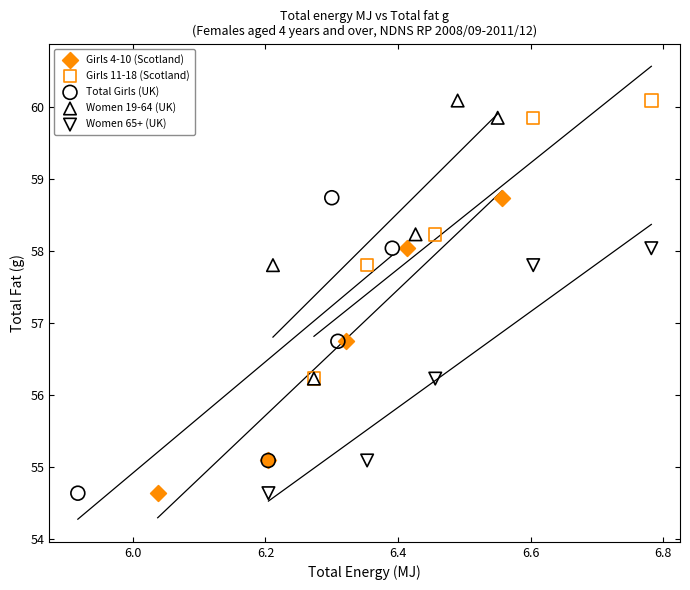

What are all the series names shown in the legend?

Girls 4-10 (Scotland), Girls 11-18 (Scotland), Total Girls (UK), Women 19-64 (UK), Women 65+ (UK)